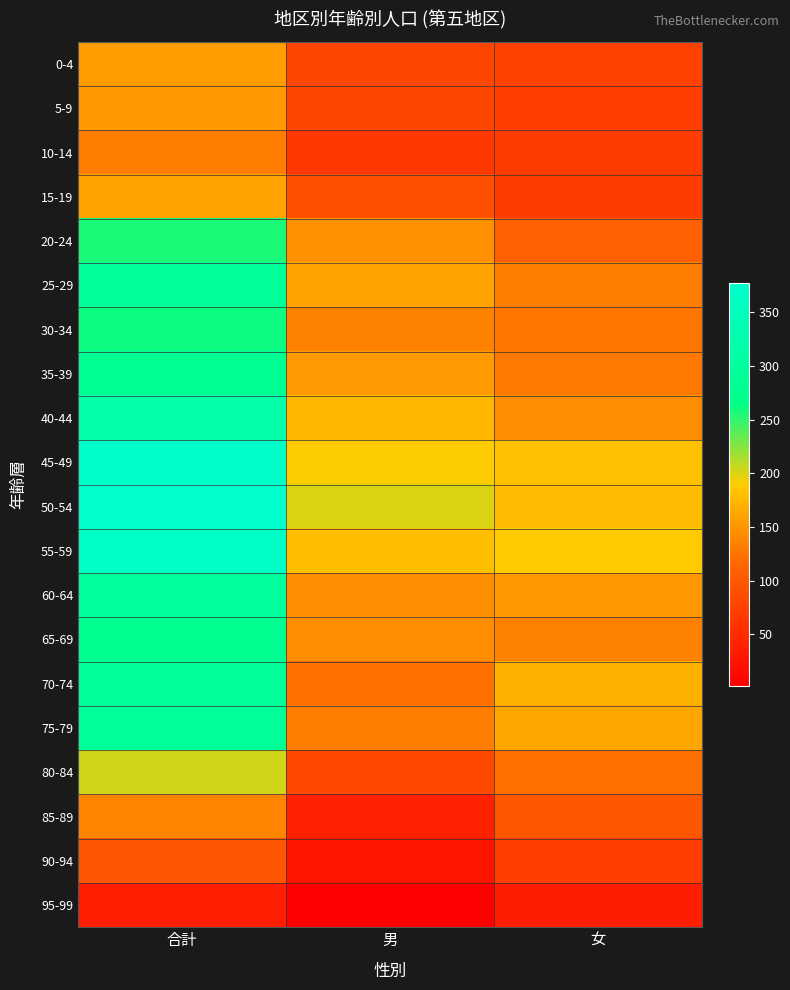

At 合計, list the series in order from smallest to largest.

95-99, 90-94, 10-14, 85-89, 5-9, 0-4, 15-19, 80-84, 20-24, 30-34, 65-69, 35-39, 25-29, 75-79, 70-74, 60-64, 40-44, 55-59, 45-49, 50-54